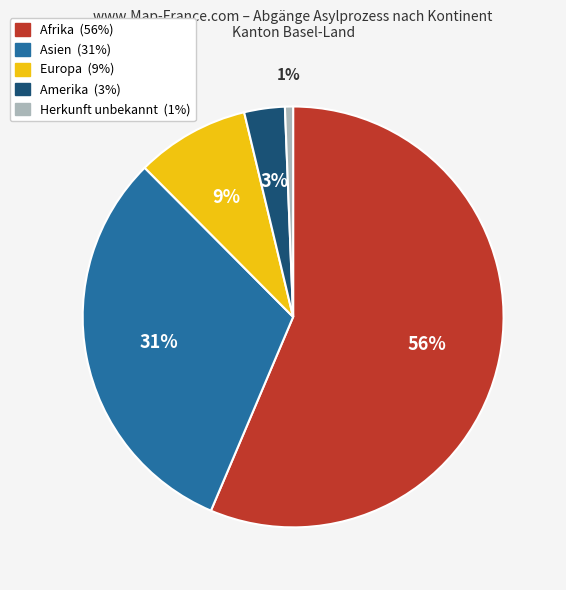

To the nearest percent, what is the combined percentage of Herkunft unbekannt and Afrika?

57%